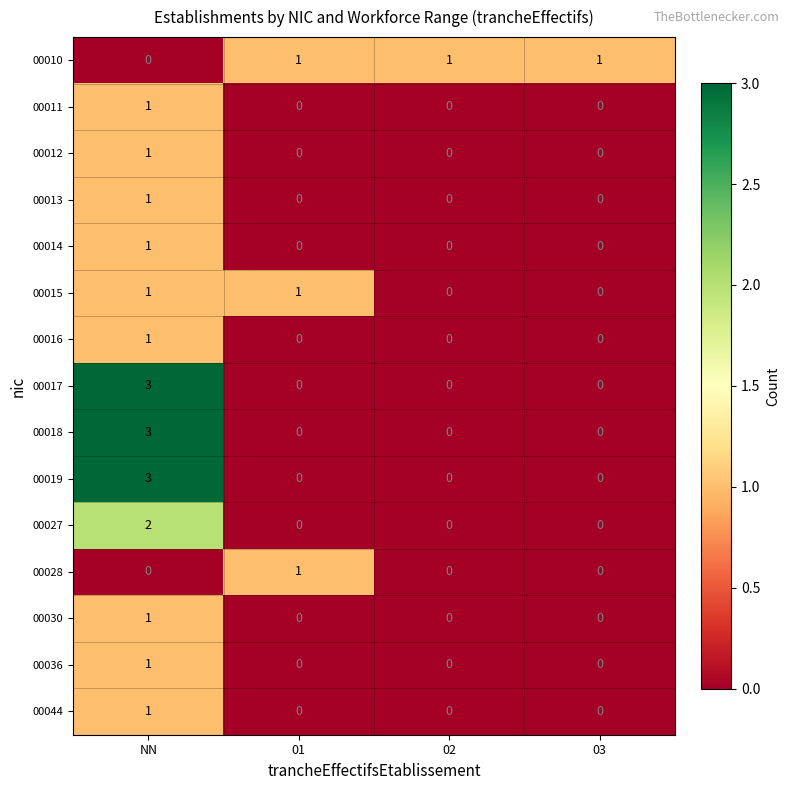

At which label is 00010 closest to 0?

NN